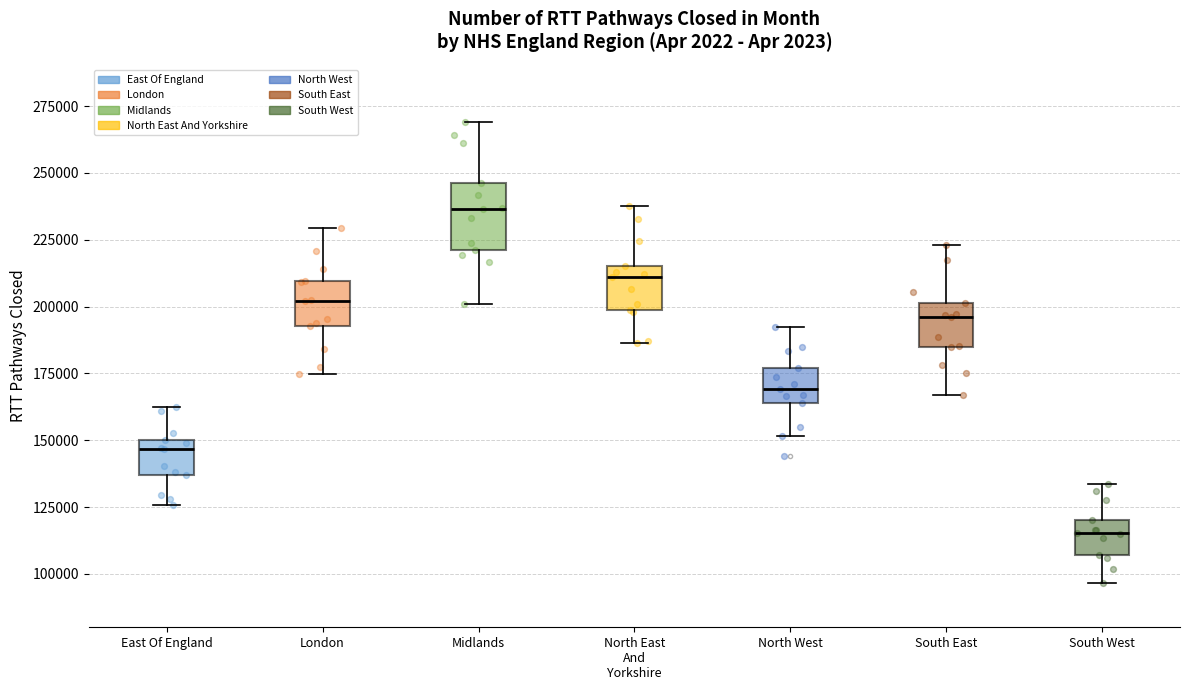

Which box has the highest median line?

Midlands